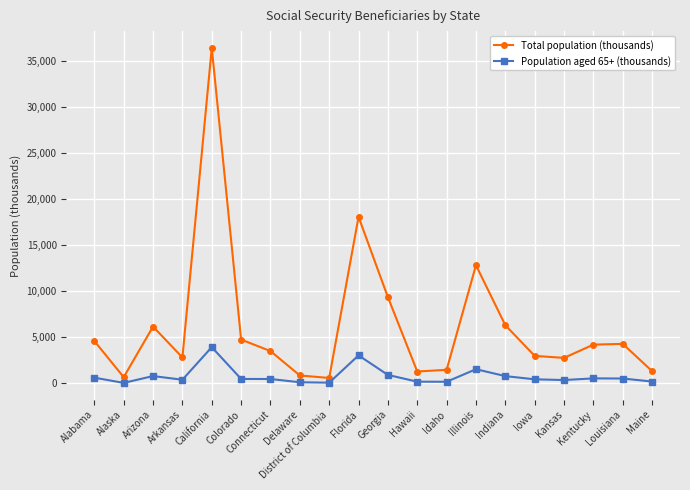

True or false: Total population (thousands) and Population aged 65+ (thousands) intersect in this chart.

False